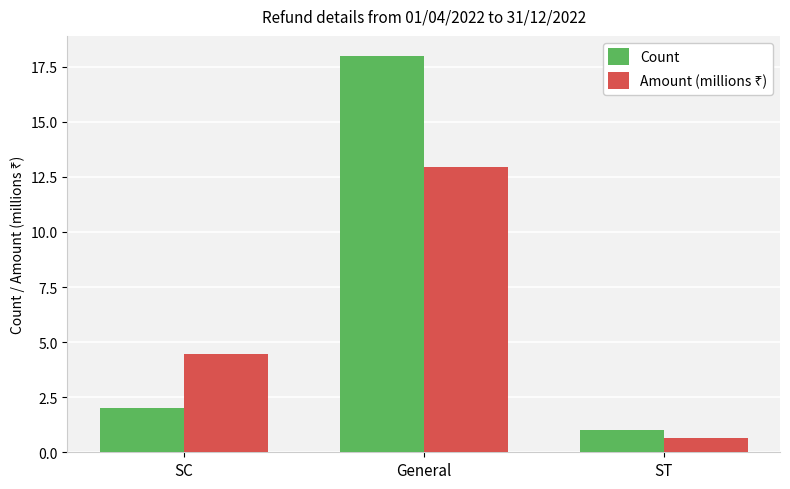

How many data points does each series have?

3